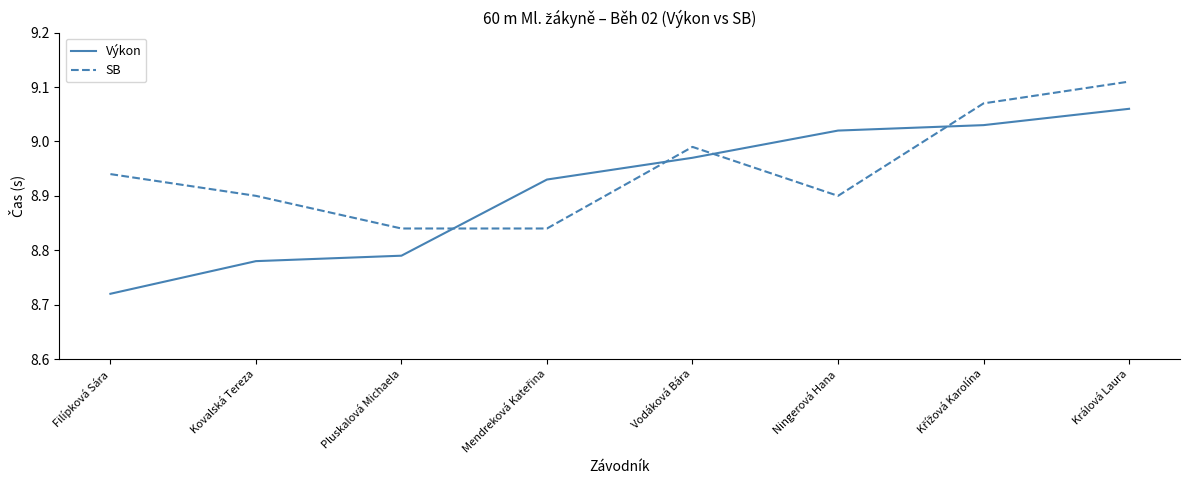

Is the value of SB at Ningerová Hana greater than the value of Výkon at Kovalská Tereza?

Yes